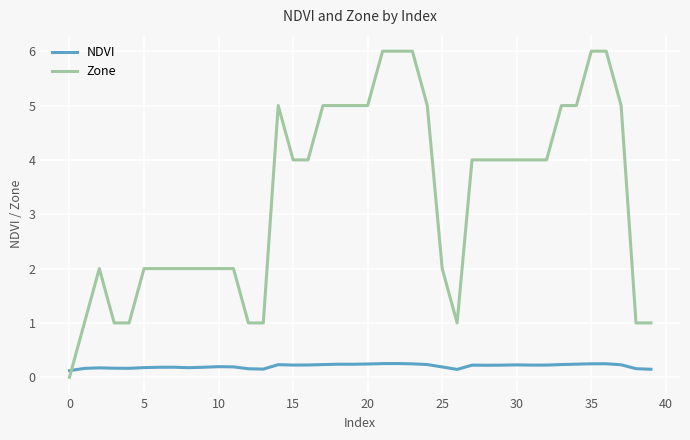

Does the chart have visible grid lines?

Yes